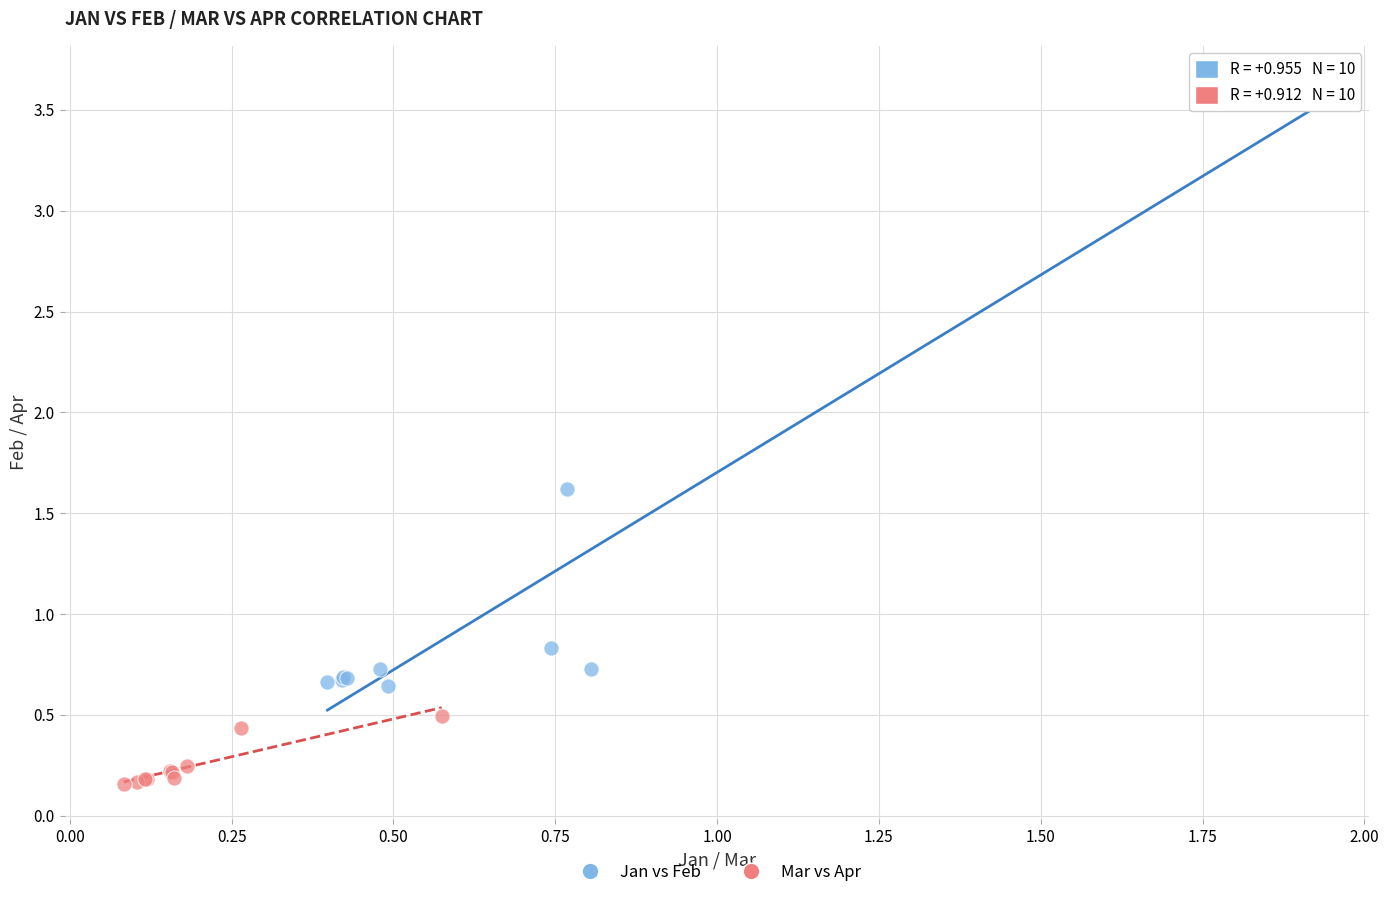

Which series contains the highest Y value?

Jan vs Feb